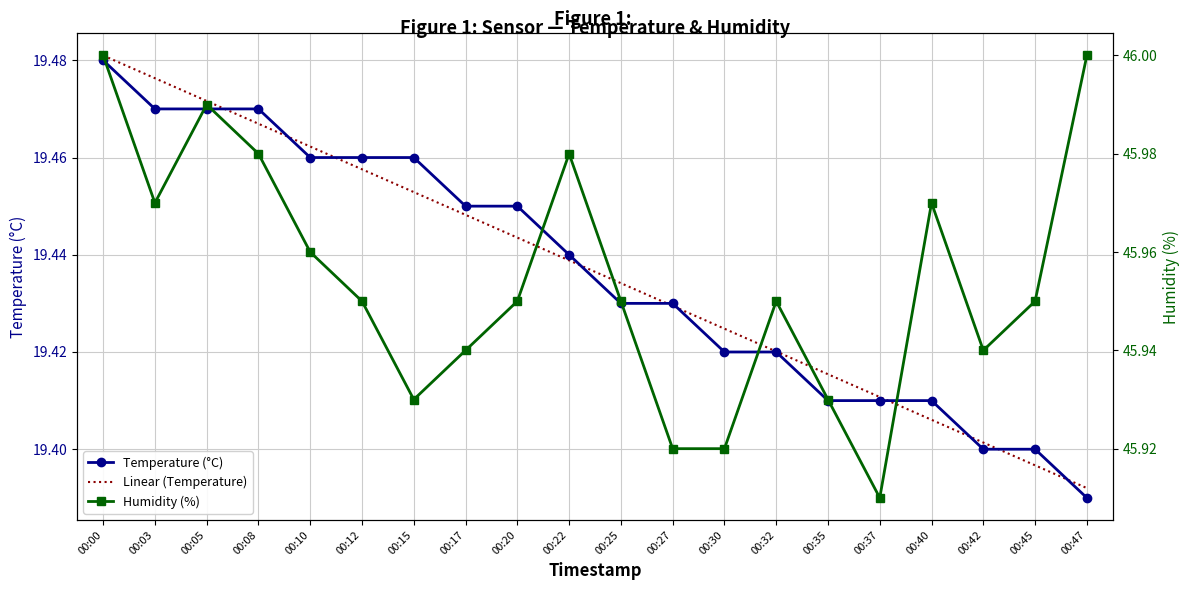

What is the smallest value displayed?

19.4